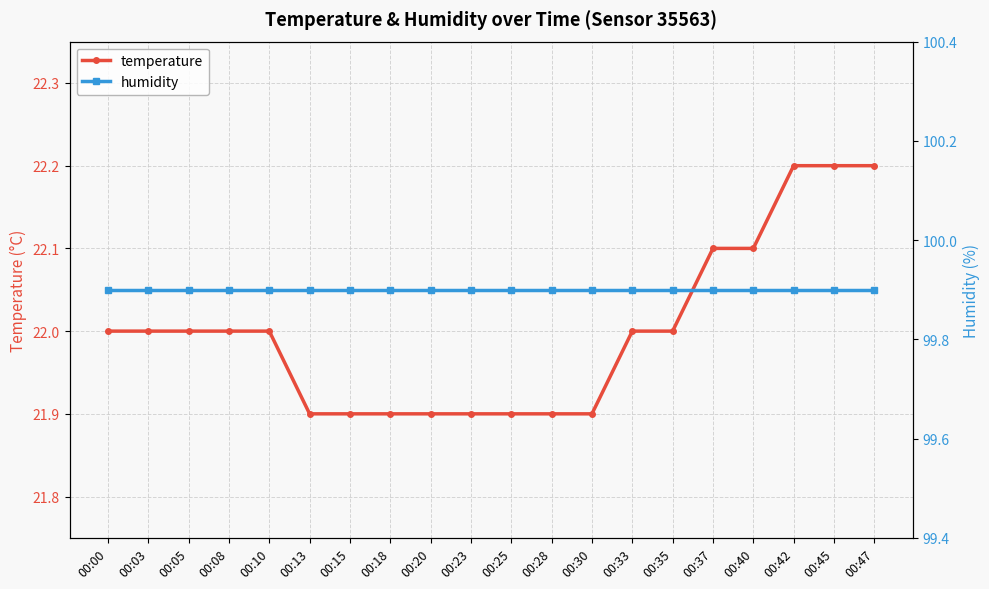

Rank the series by their average value, from highest to lowest.

humidity, temperature